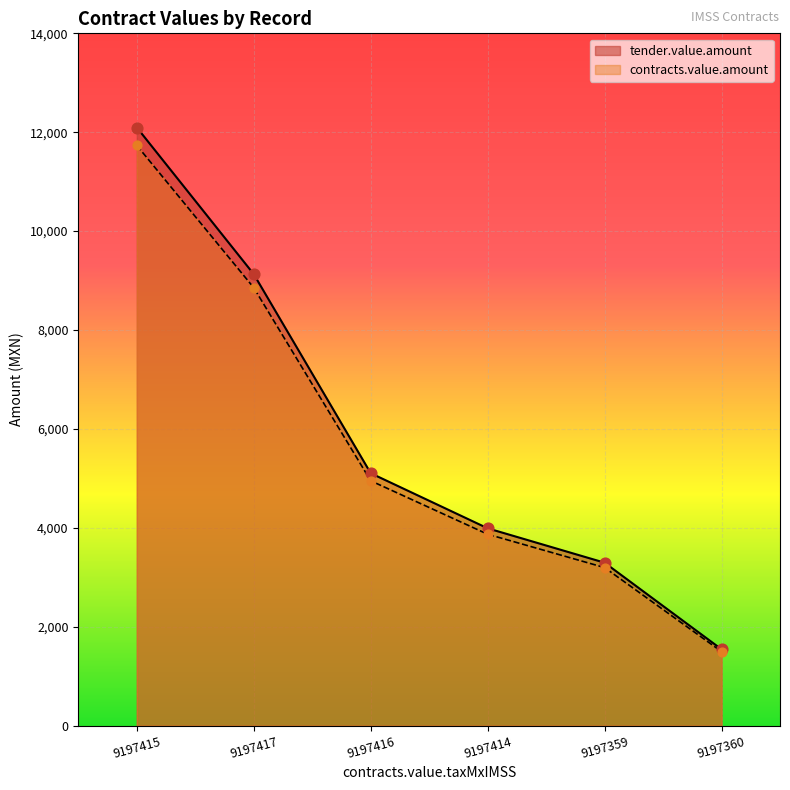

At how many categories does at least one series exceed 5292?

2